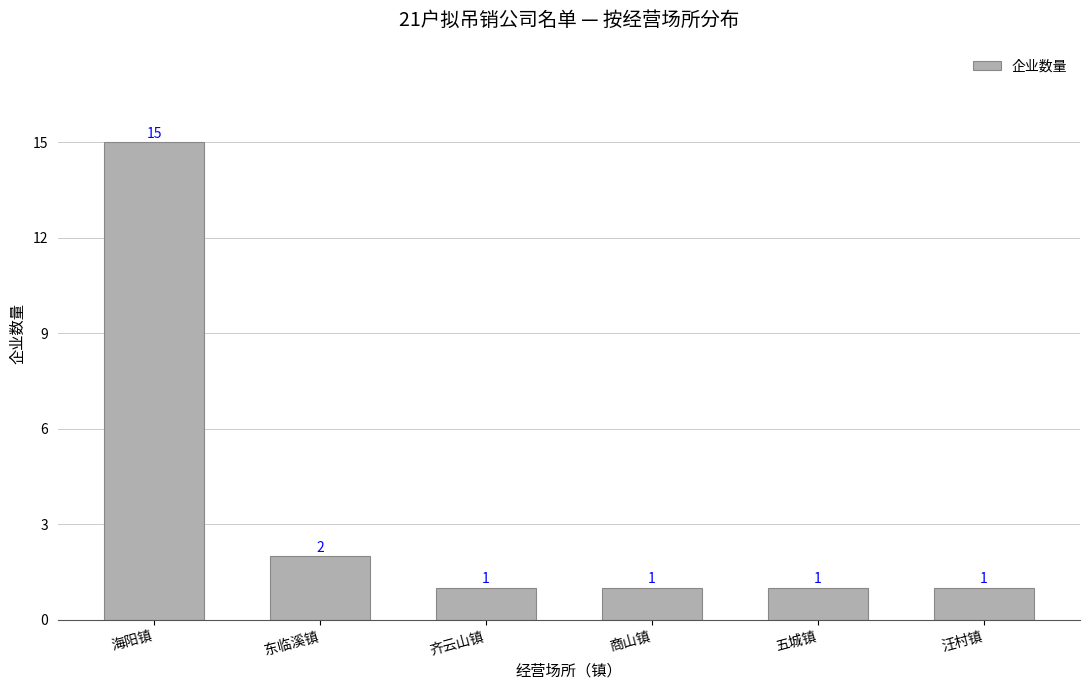

Reading left to right, list all the values displayed in this chart.

海阳镇=15	东临溪镇=2	齐云山镇=1	商山镇=1	五城镇=1	汪村镇=1